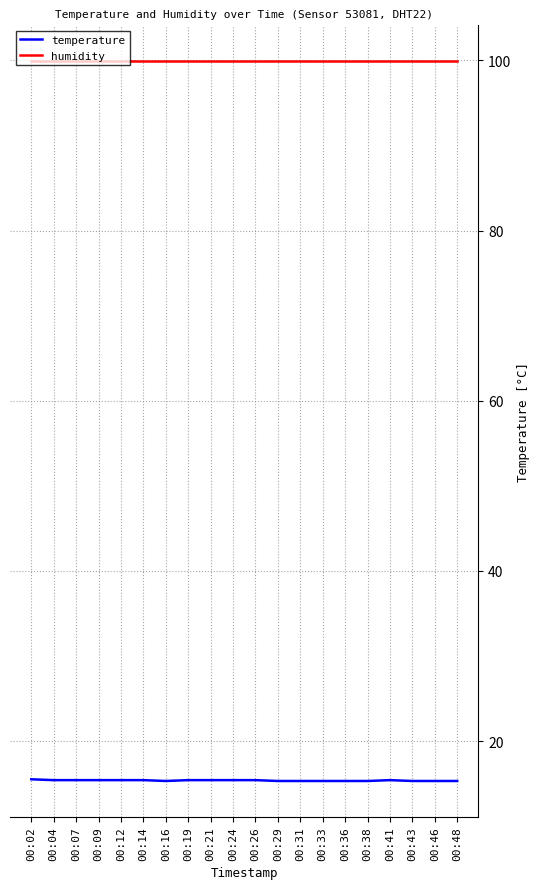

What is the maximum value for temperature?

15.5